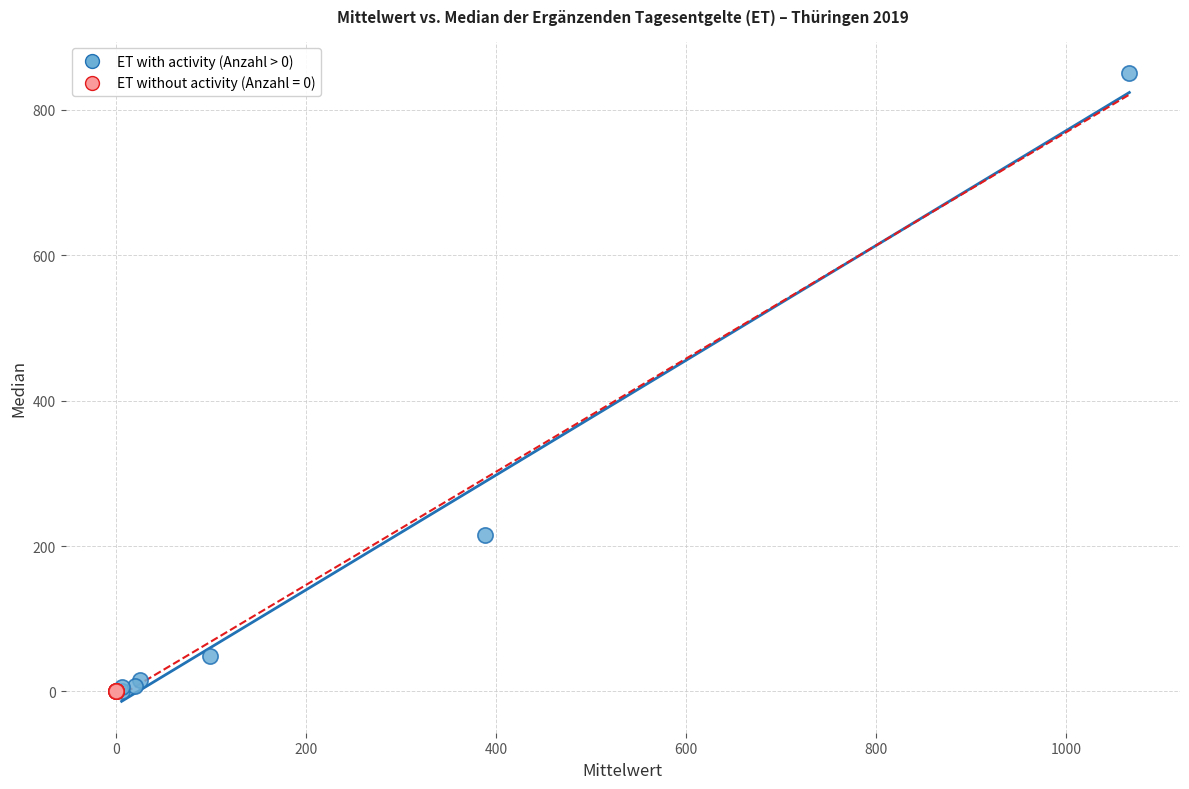

Which series contains the highest Y value?

ET with activity (Anzahl > 0)